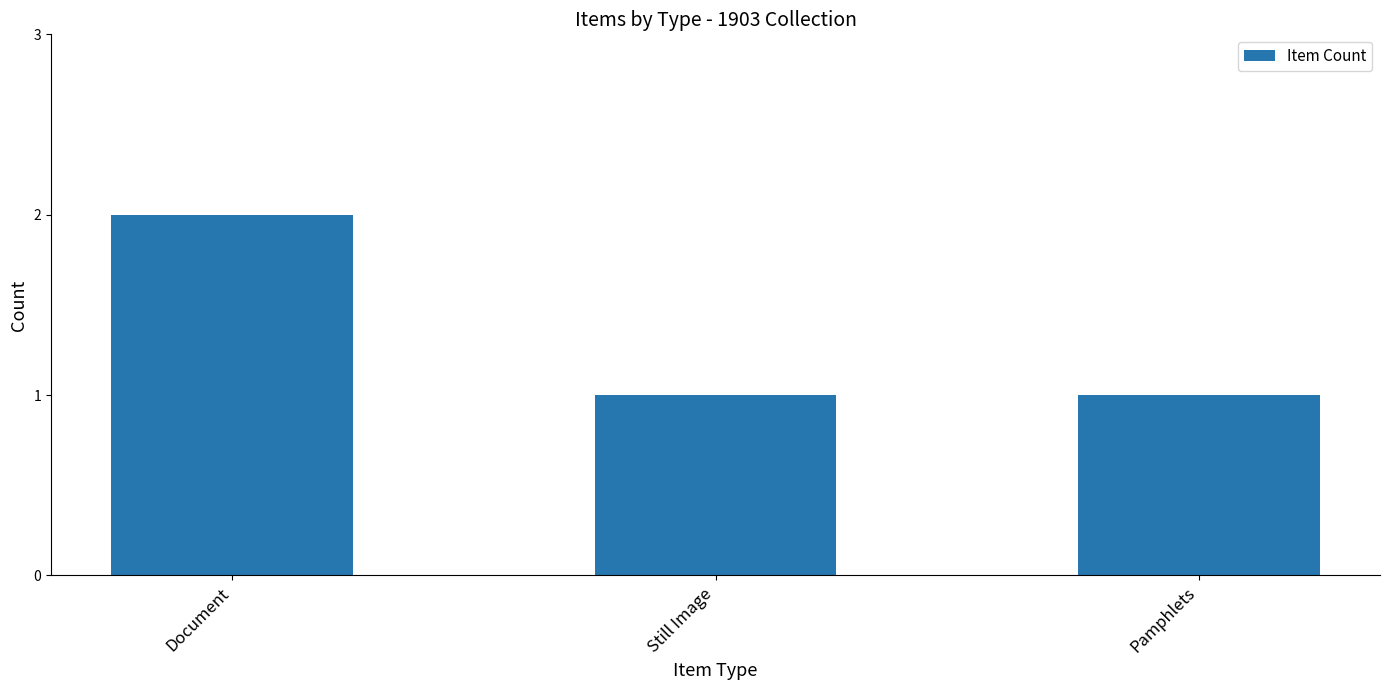

What is the sum of all values?

4